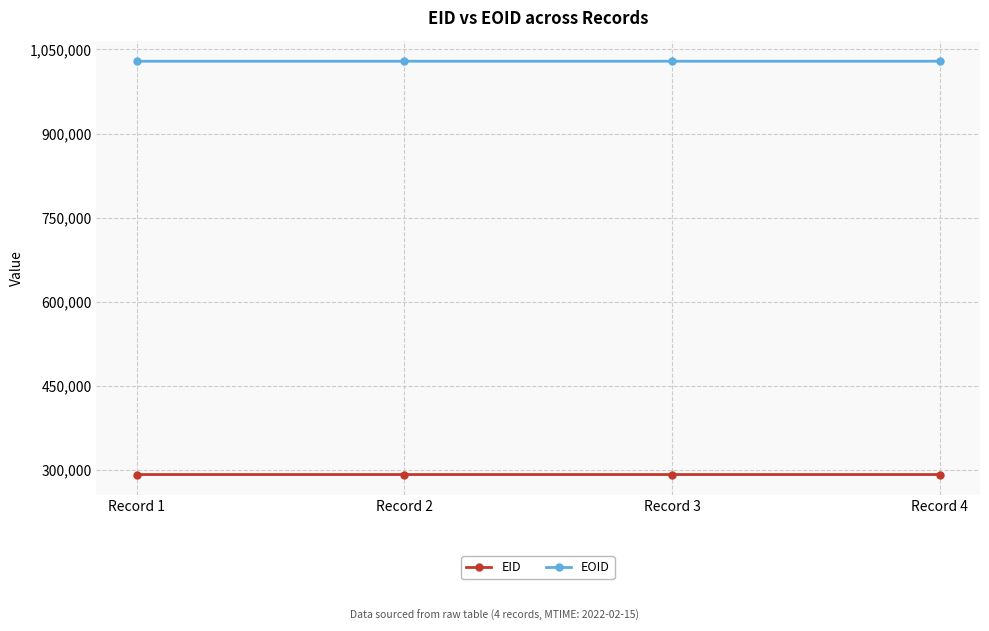

List the series in order of their peak value, highest first.

EOID, EID